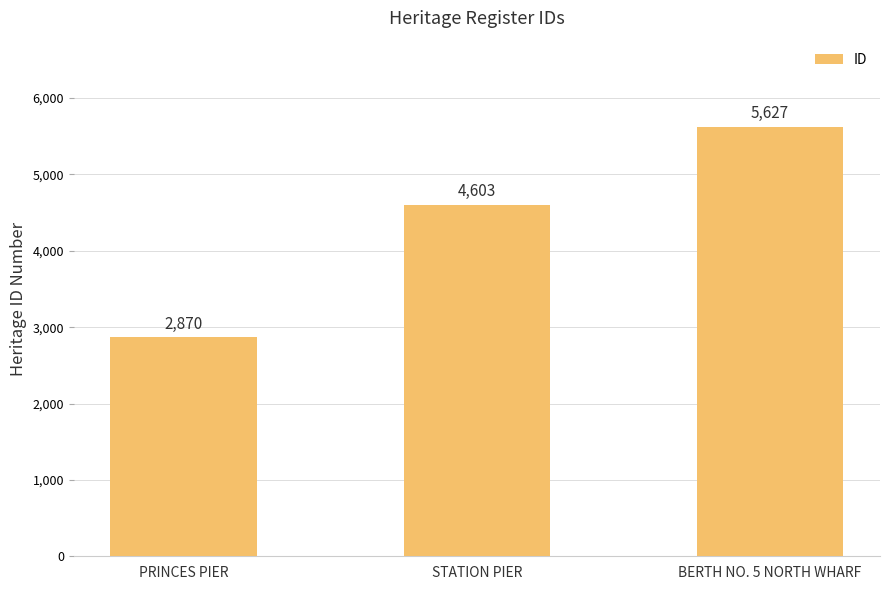

Which category has the lowest value across all series?

PRINCES PIER